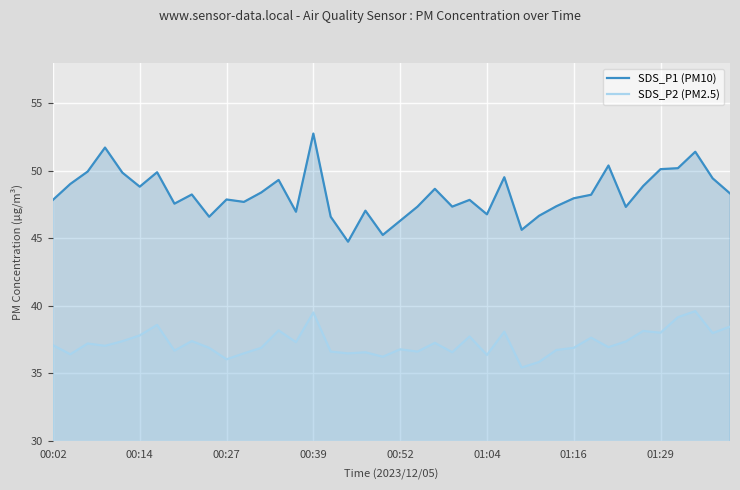

How many lines are shown in the chart?

2